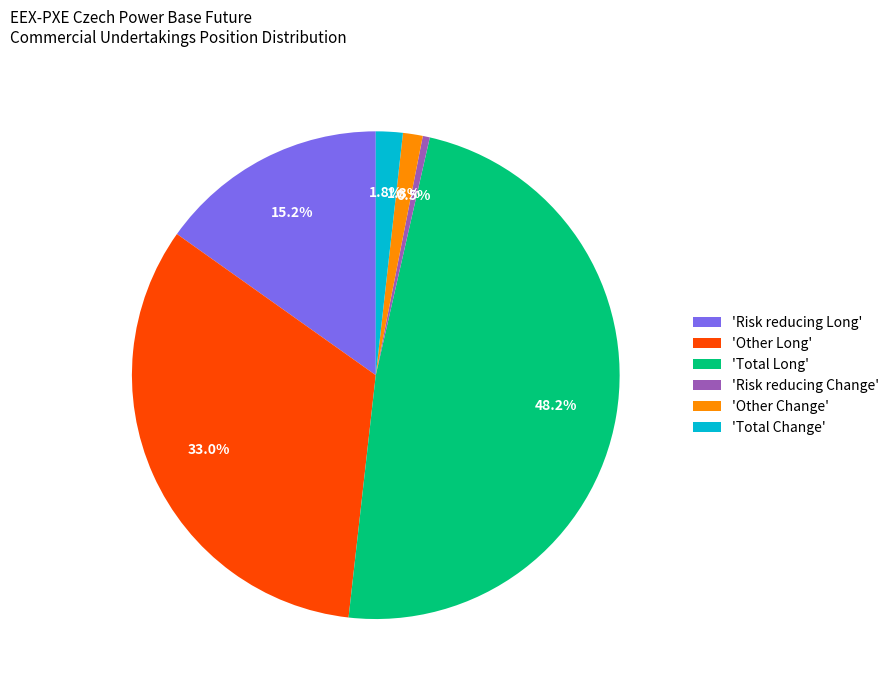

Which slice is the smallest?

'Risk reducing Change'